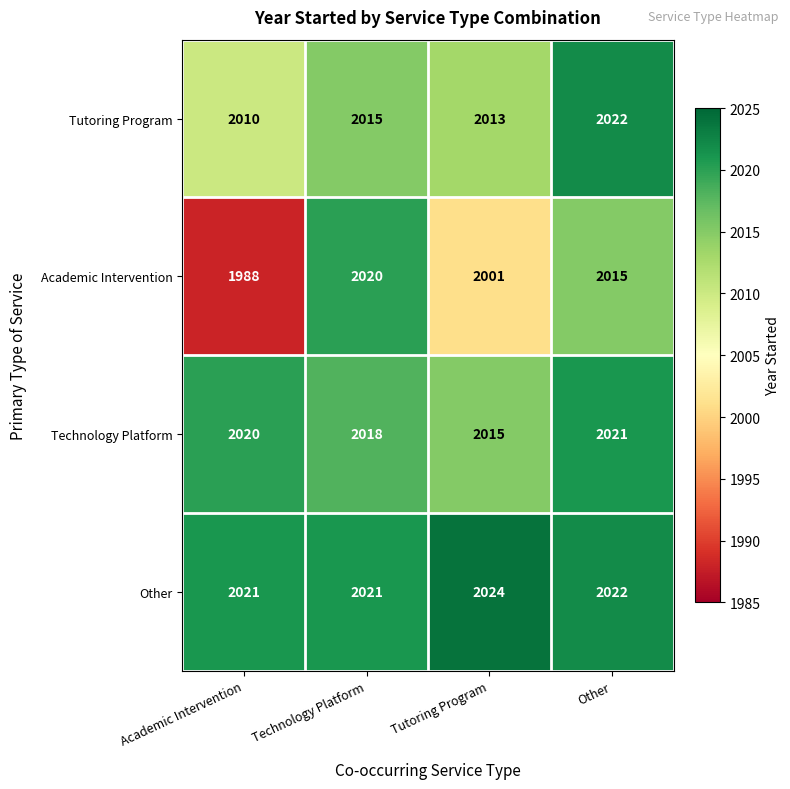

Is it true that Technology Platform equals 2015 at Tutoring Program?

True